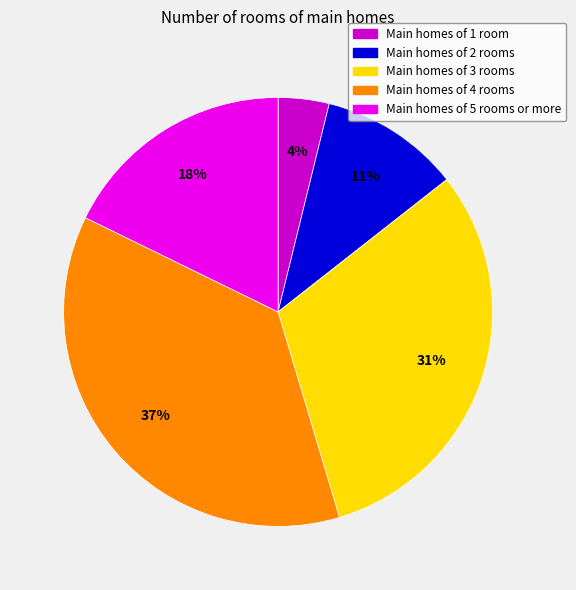

To the nearest percent, what is the average slice percentage?

20%